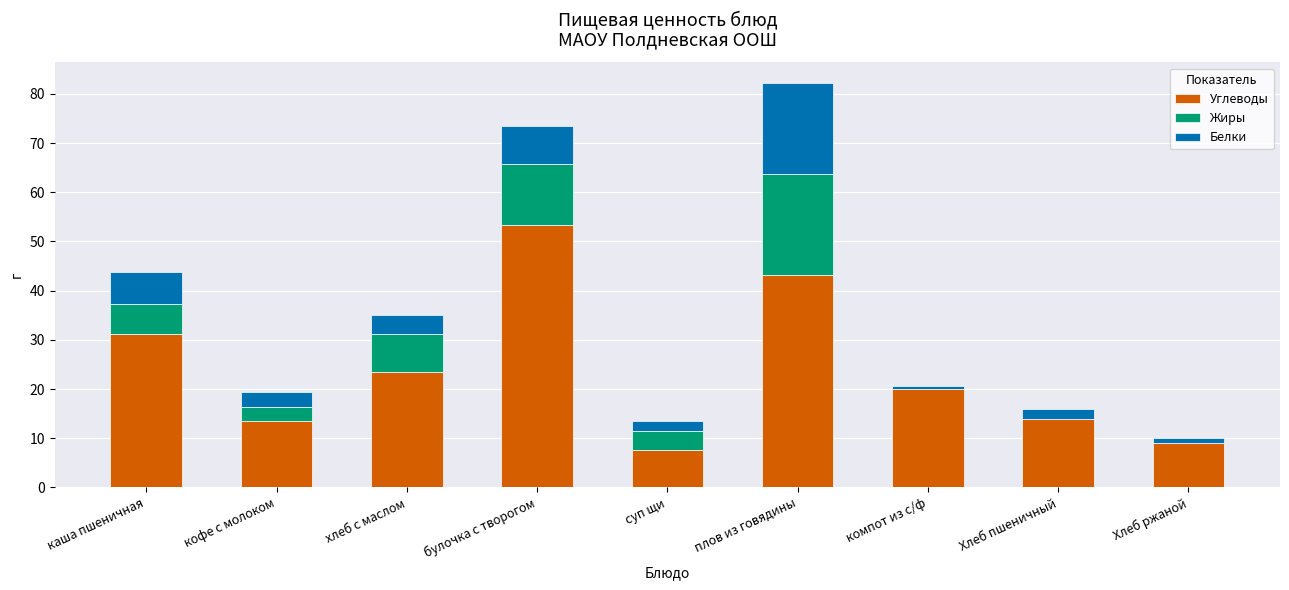

What is the sum of all Углеводы values?

215.4